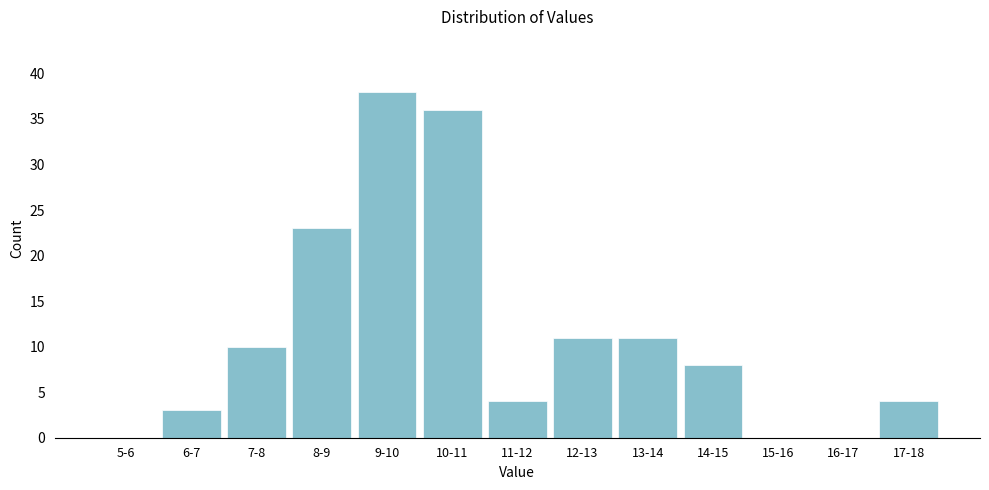

Reading left to right, extract all data points from this chart.

5-6=0	6-7=3	7-8=10	8-9=23	9-10=38	10-11=36	11-12=4	12-13=11	13-14=11	14-15=8	15-16=0	16-17=0	17-18=4